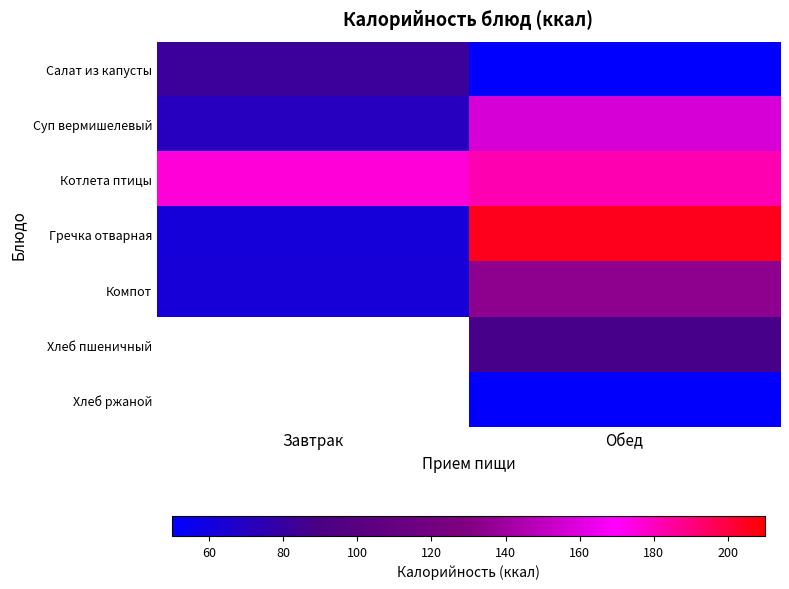

At which category is the sum across all series the highest?

Обед